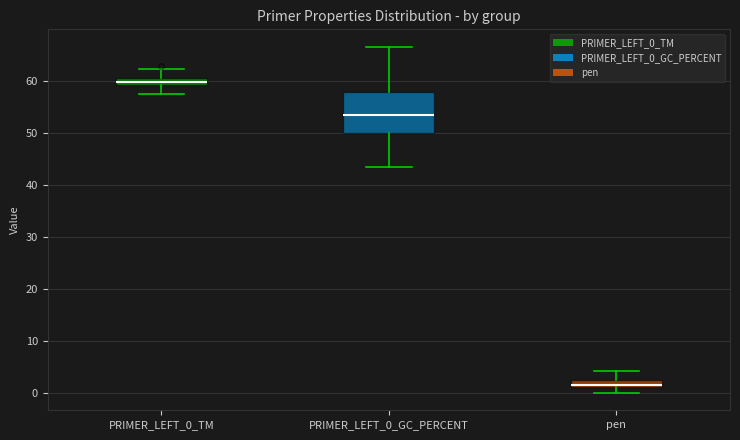

Which box's median line is the lowest?

pen